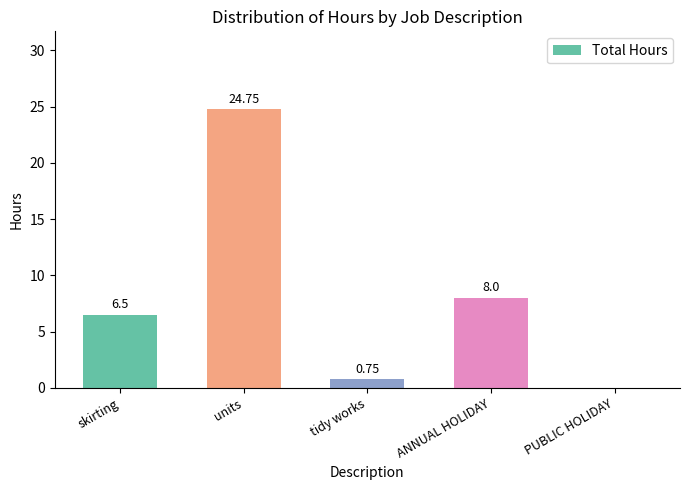

How many distinct data groups are displayed?

1